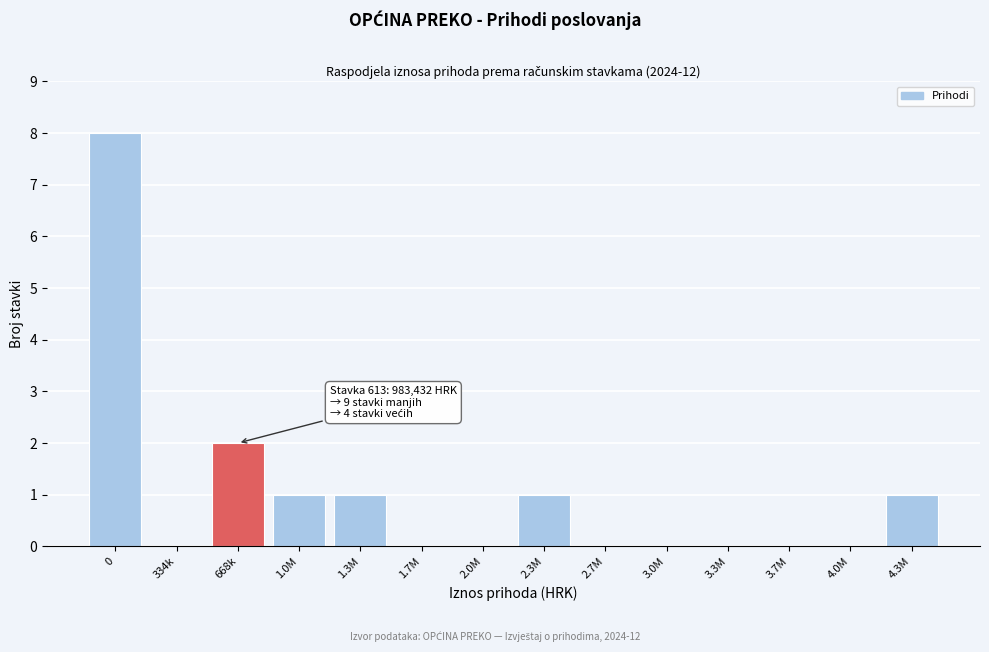

Reading left to right, list all the values displayed in this chart.

0=8	334k=0	668k=2	1.0M=1	1.3M=1	1.7M=0	2.0M=0	2.3M=1	2.7M=0	3.0M=0	3.3M=0	3.7M=0	4.0M=0	4.3M=1